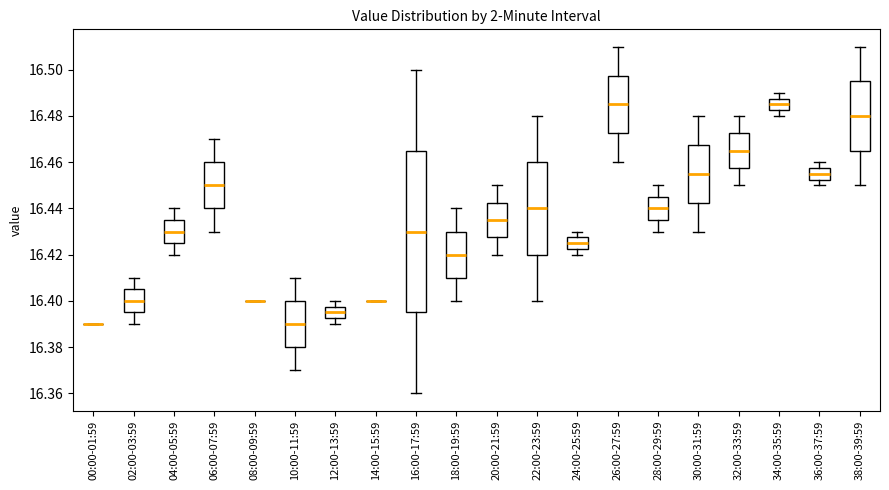

Reading left to right, read every box against the y-axis: the position of its median line, the range the box covers, and the ends of its whiskers. The values are not printed on the chart, so give them approximately, as read against the axis.

00:00-01:59: box collapsed to a line at 16.390, whiskers 16.390 to 16.390
02:00-03:59: median 16.400, box 16.396 to 16.406, whiskers 16.390 to 16.410
04:00-05:59: median 16.430, box 16.426 to 16.436, whiskers 16.420 to 16.440
06:00-07:59: median 16.450, box 16.440 to 16.460, whiskers 16.430 to 16.470
08:00-09:59: box collapsed to a line at 16.400, whiskers 16.400 to 16.400
10:00-11:59: median 16.390, box 16.380 to 16.400, whiskers 16.370 to 16.410
12:00-13:59: median 16.396, box 16.392 to 16.398, whiskers 16.390 to 16.400
14:00-15:59: box collapsed to a line at 16.400, whiskers 16.400 to 16.400
16:00-17:59: median 16.430, box 16.396 to 16.466, whiskers 16.360 to 16.500
18:00-19:59: median 16.420, box 16.410 to 16.430, whiskers 16.400 to 16.440
20:00-21:59: median 16.436, box 16.428 to 16.442, whiskers 16.420 to 16.450
22:00-23:59: median 16.440, box 16.420 to 16.460, whiskers 16.400 to 16.480
24:00-25:59: median 16.426, box 16.422 to 16.428, whiskers 16.420 to 16.430
26:00-27:59: median 16.486, box 16.472 to 16.498, whiskers 16.460 to 16.510
28:00-29:59: median 16.440, box 16.436 to 16.446, whiskers 16.430 to 16.450
30:00-31:59: median 16.456, box 16.442 to 16.468, whiskers 16.430 to 16.480
32:00-33:59: median 16.466, box 16.458 to 16.472, whiskers 16.450 to 16.480
34:00-35:59: median 16.486, box 16.482 to 16.488, whiskers 16.480 to 16.490
36:00-37:59: median 16.456, box 16.452 to 16.458, whiskers 16.450 to 16.460
38:00-39:59: median 16.480, box 16.466 to 16.496, whiskers 16.450 to 16.510